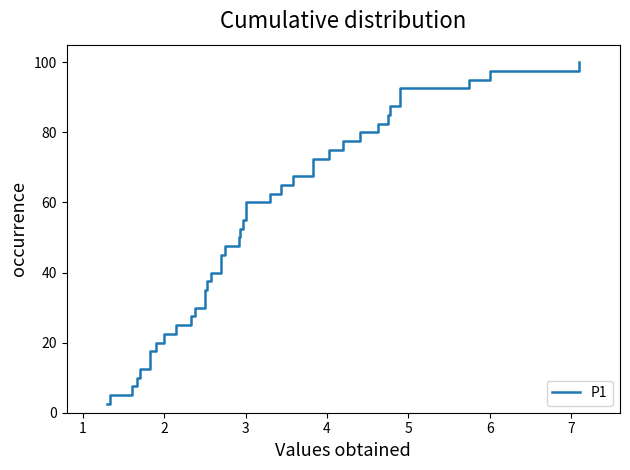

How many categories are shown in the chart?

40